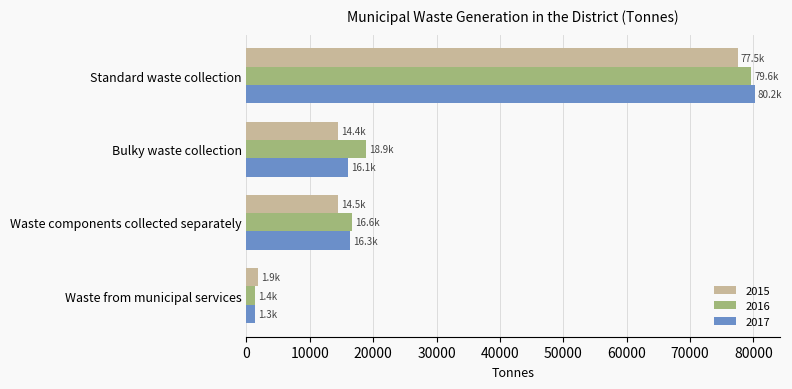

What is the maximum value shown in the chart?

80181.9